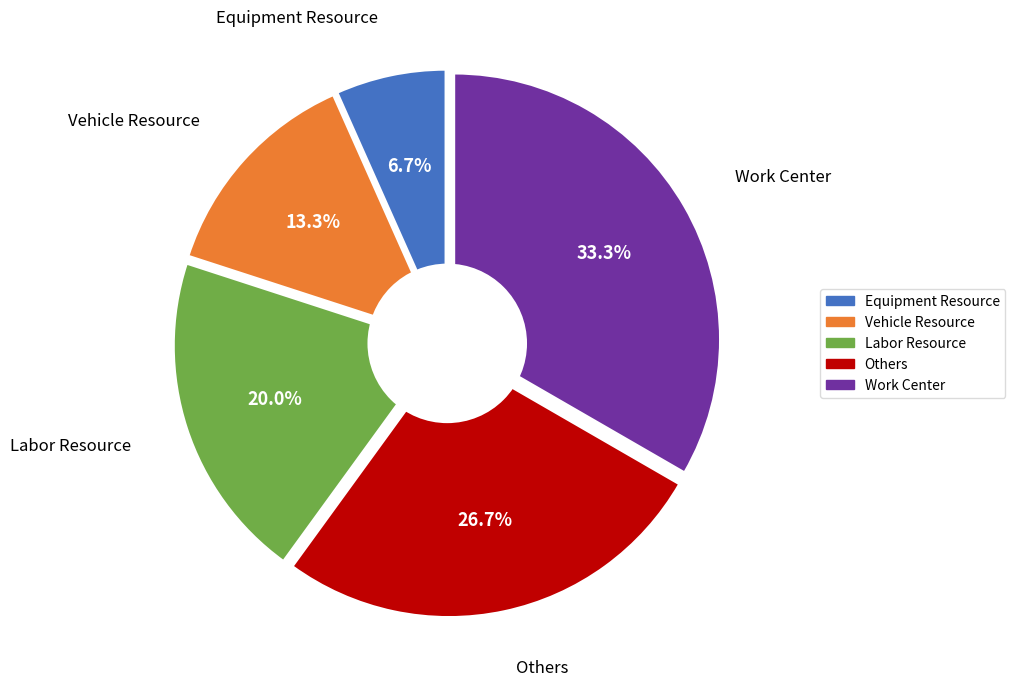

Is there a majority slice in this chart?

No